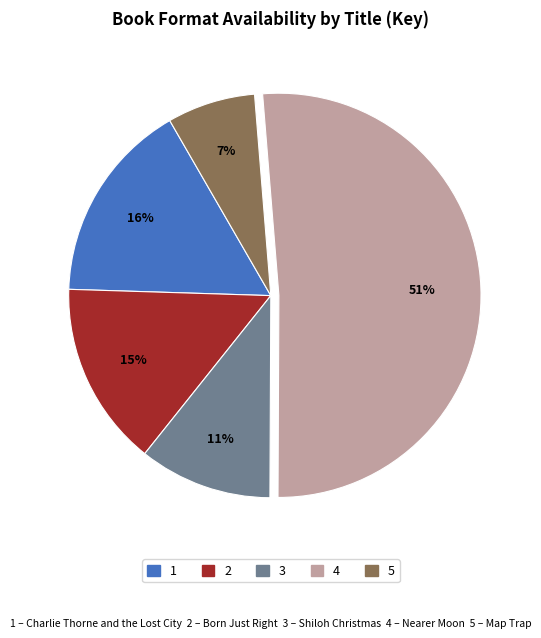

Is there any slice that represents more than half of the pie?

Yes